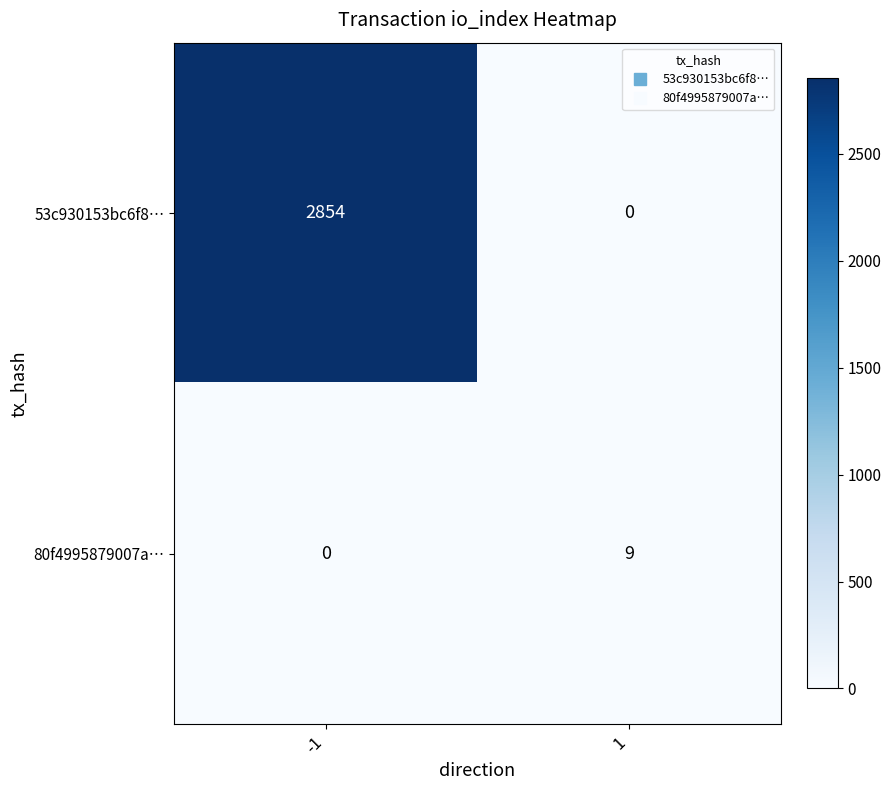

Which series has the widest spread of values?

53c930153bc6f8…